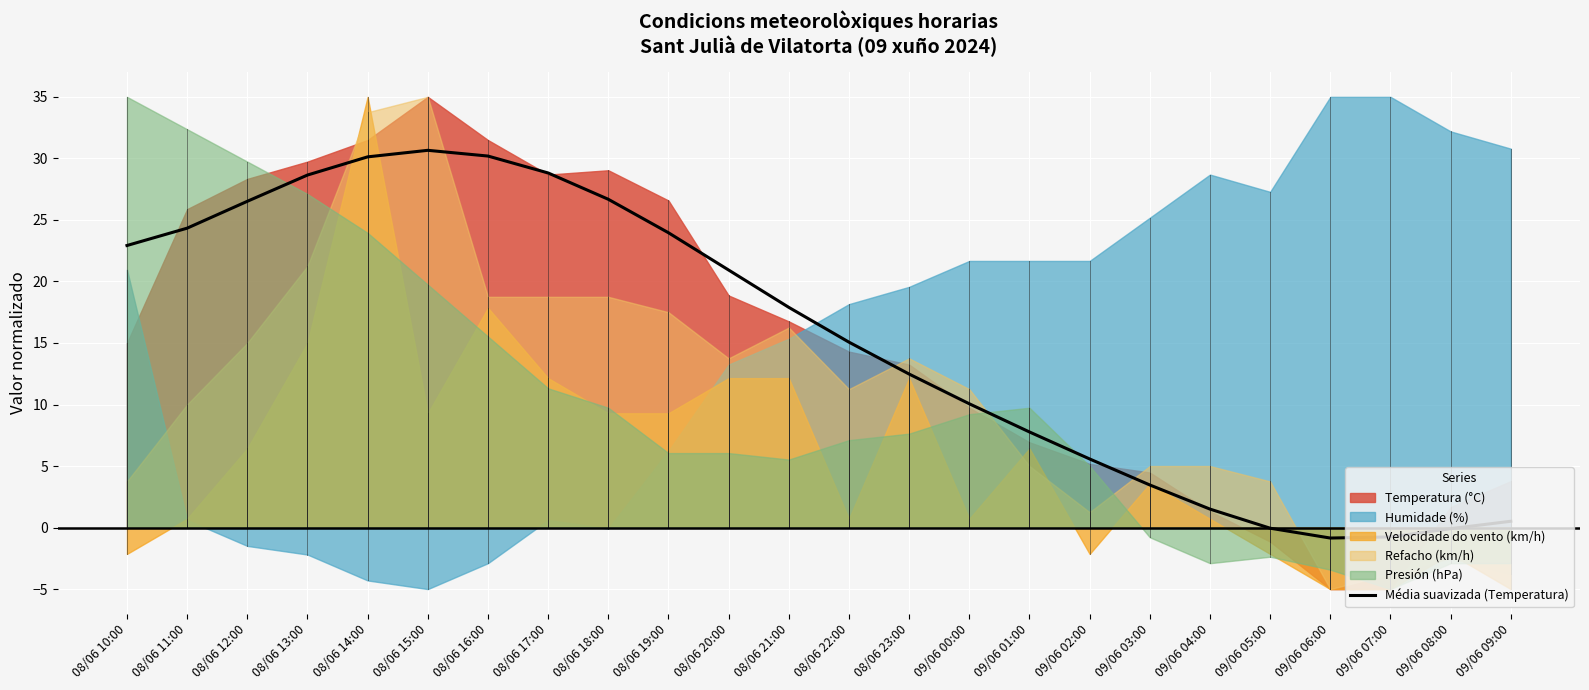

Approximately how many times larger is the value at 09/06 09:00 compared to 09/06 01:00?

0.1